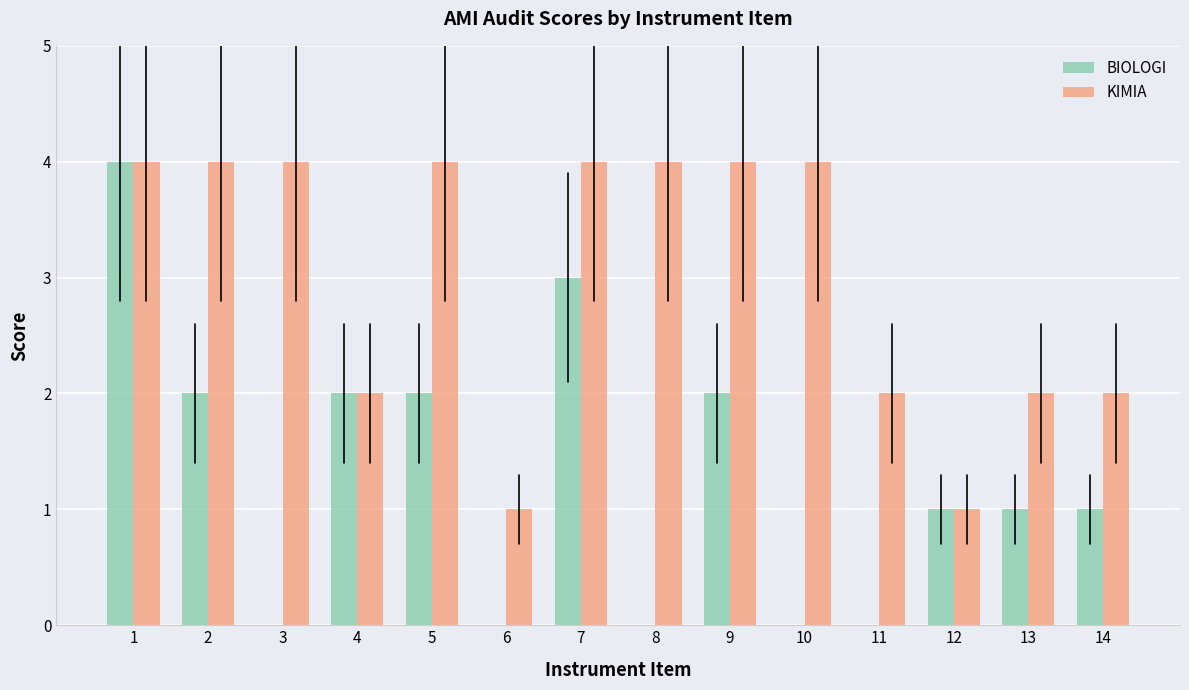

Which series has the largest range (max minus min)?

BIOLOGI